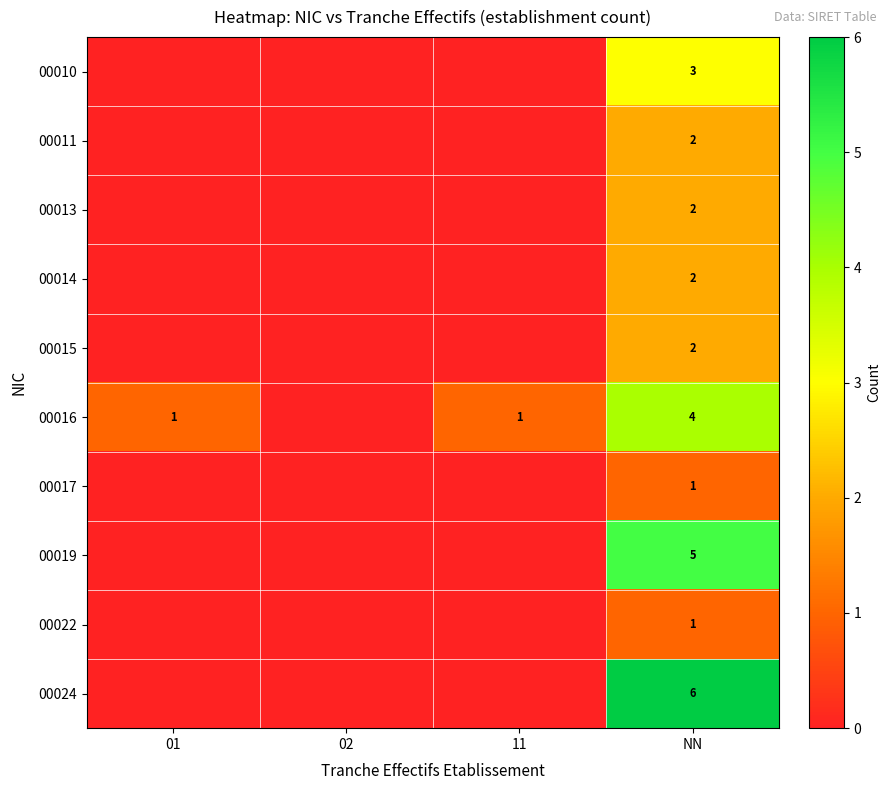

What is the difference between the highest and lowest values at NN?

5